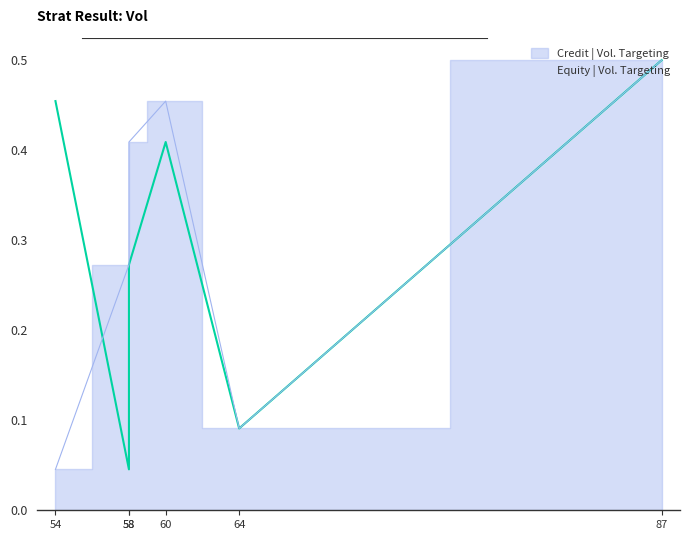

Which has a higher value, 58 or 64?

58